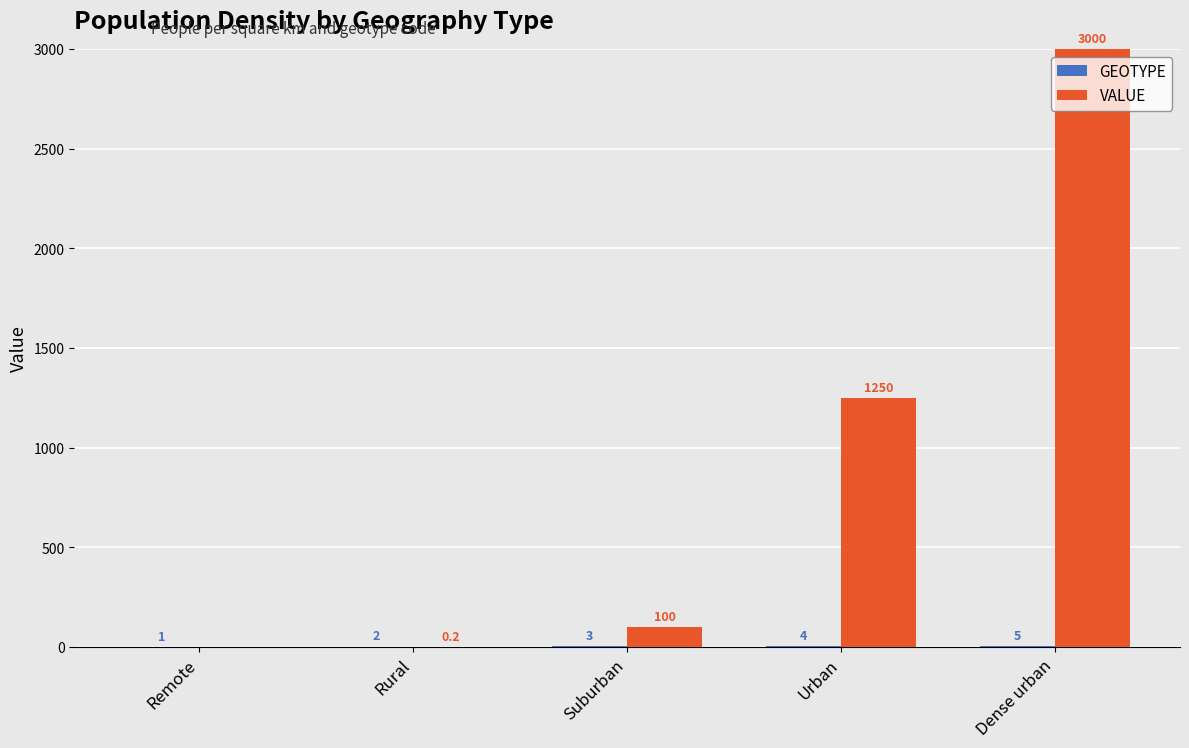

Where is VALUE nearest to the value 1499?

Urban